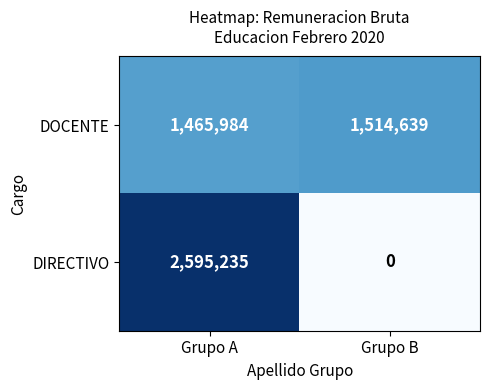

What value does the DOCENTE series have at Grupo A?

1465984